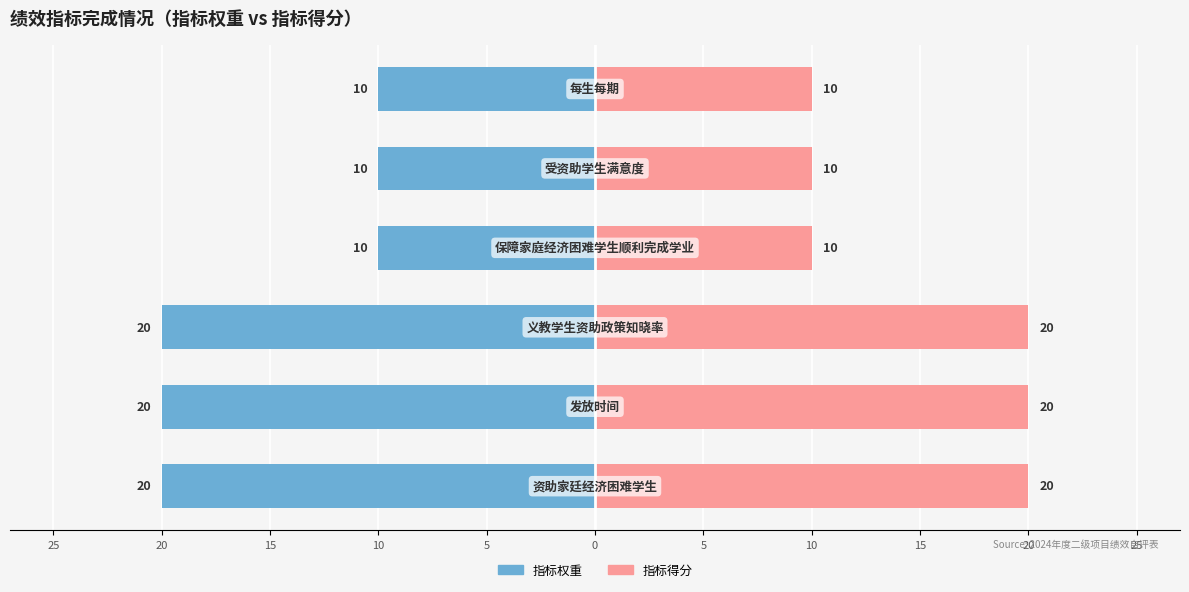

What is the highest value of the 指标得分 series?

20